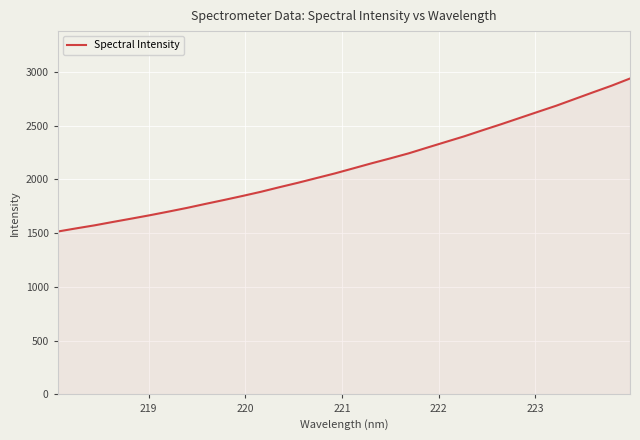

What is the smallest value displayed?

1514.6